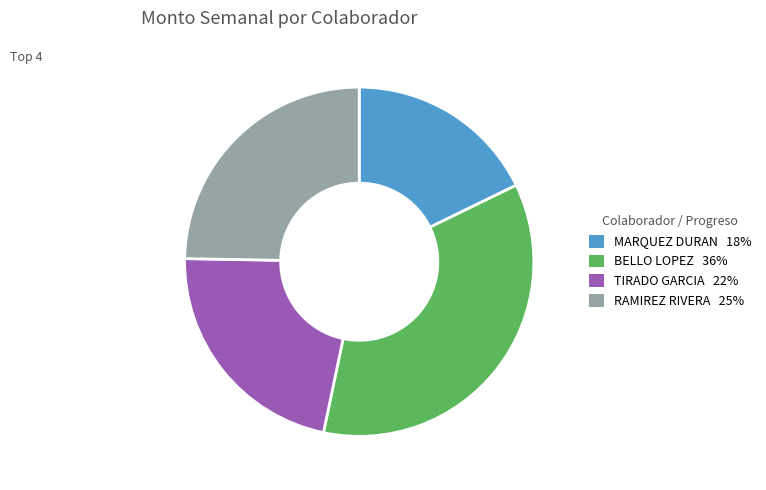

Is there a majority slice in this chart?

No